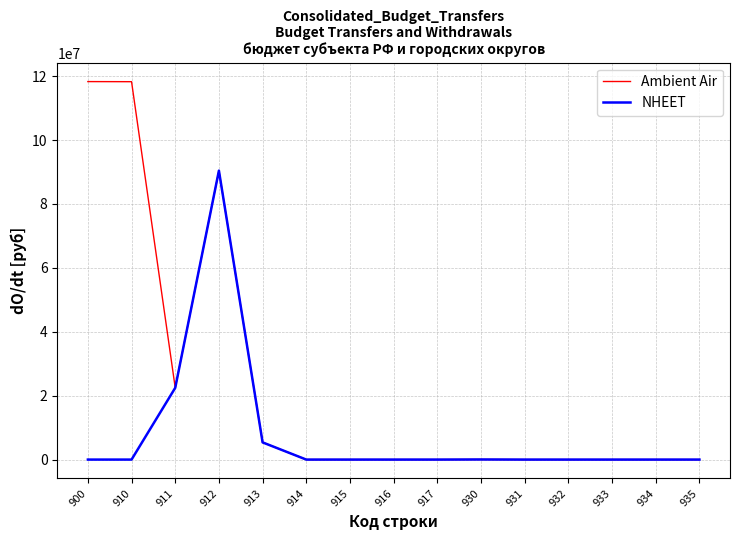

What is the average value of the Ambient Air series?

23656781.3